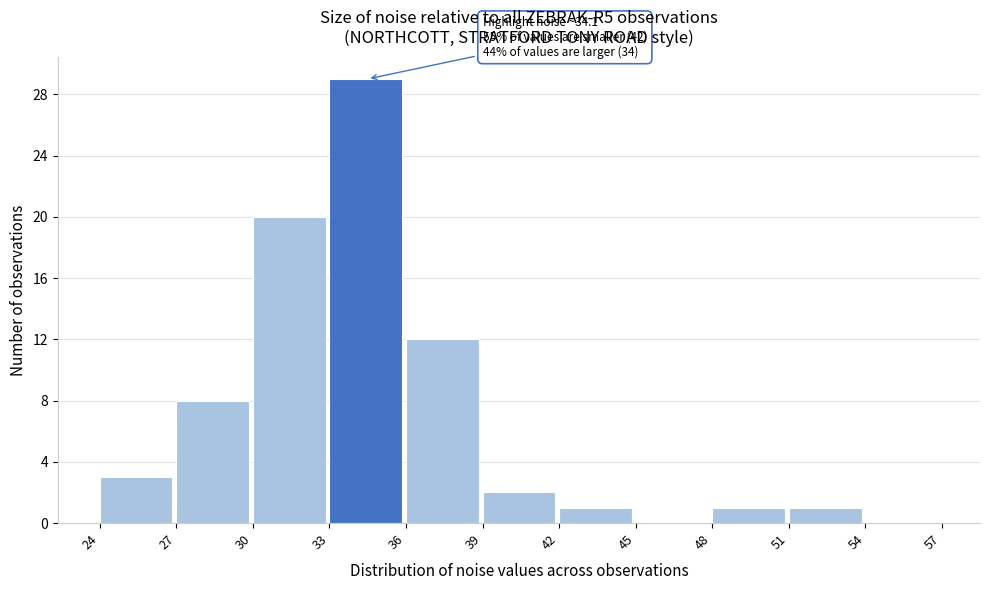

Which range on the x-axis has the tallest bar?

33 to 36